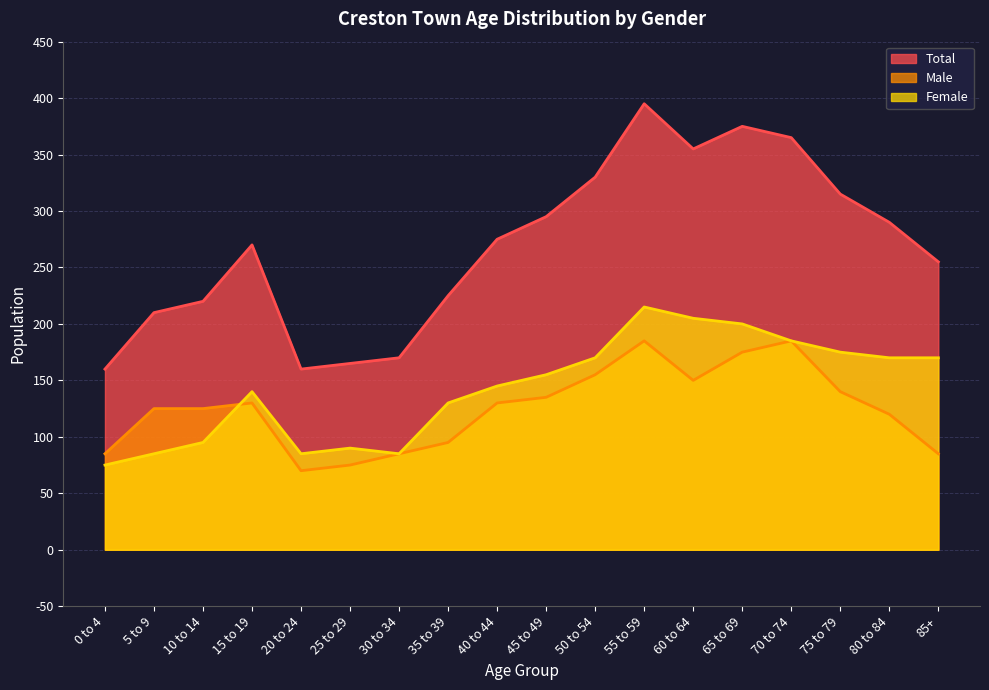

Between 60 to 64 and 80 to 84, which series saw the biggest shift?

Total